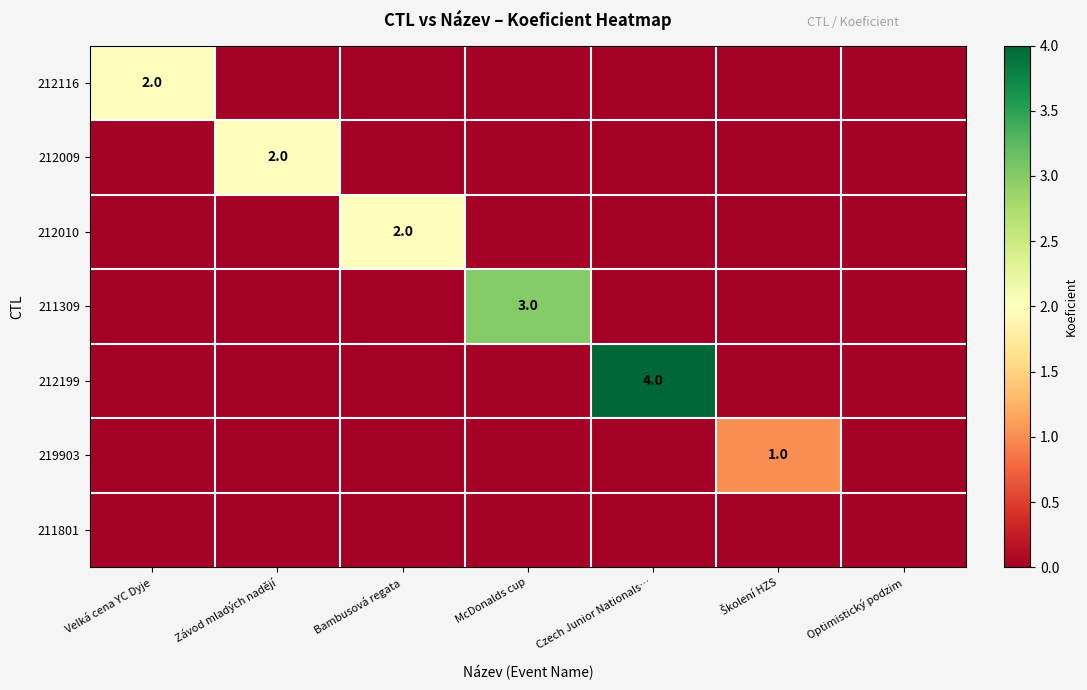

What is the spread (max minus min) of values at Školení HZS?

1